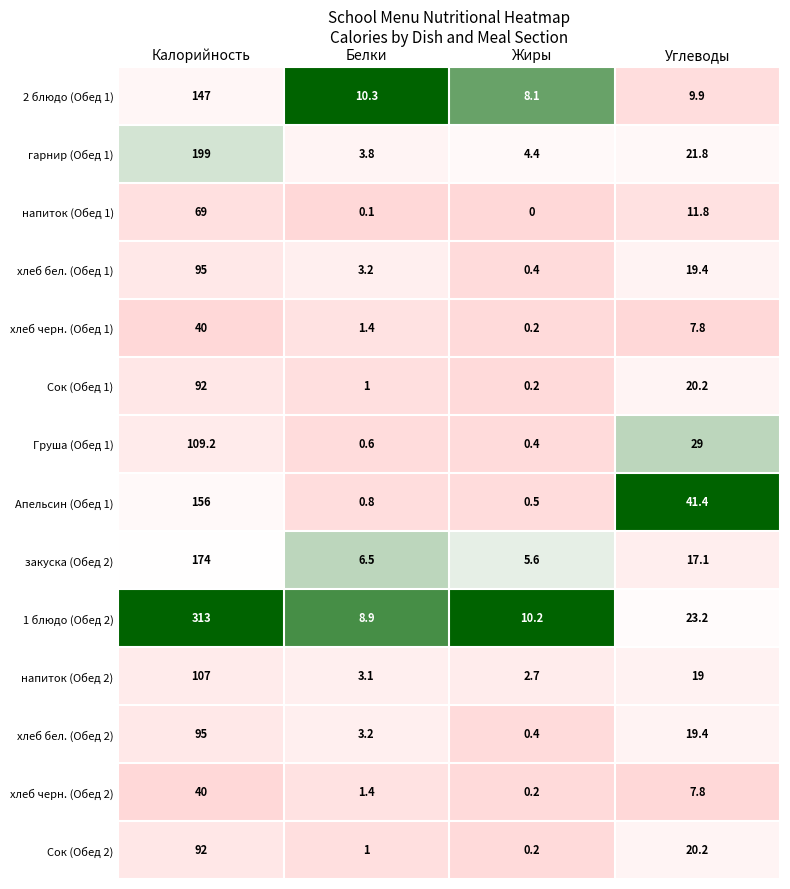

At which label does закуска (Обед 2) reach its peak?

Калорийность